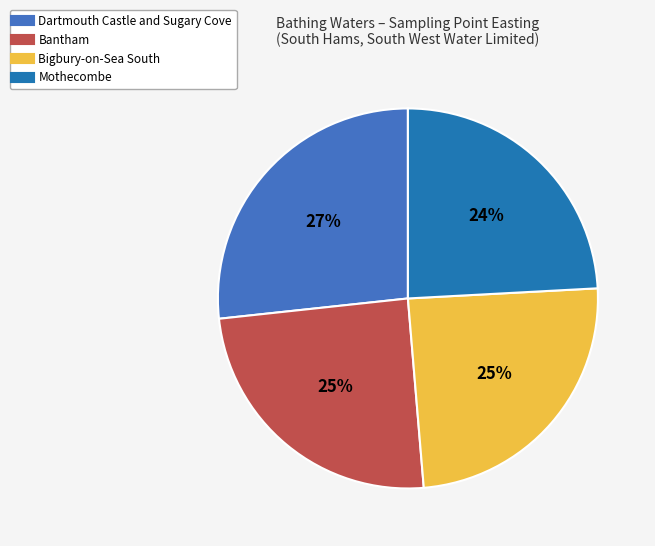

Is it true that Mothecombe is 24% of the pie?

True